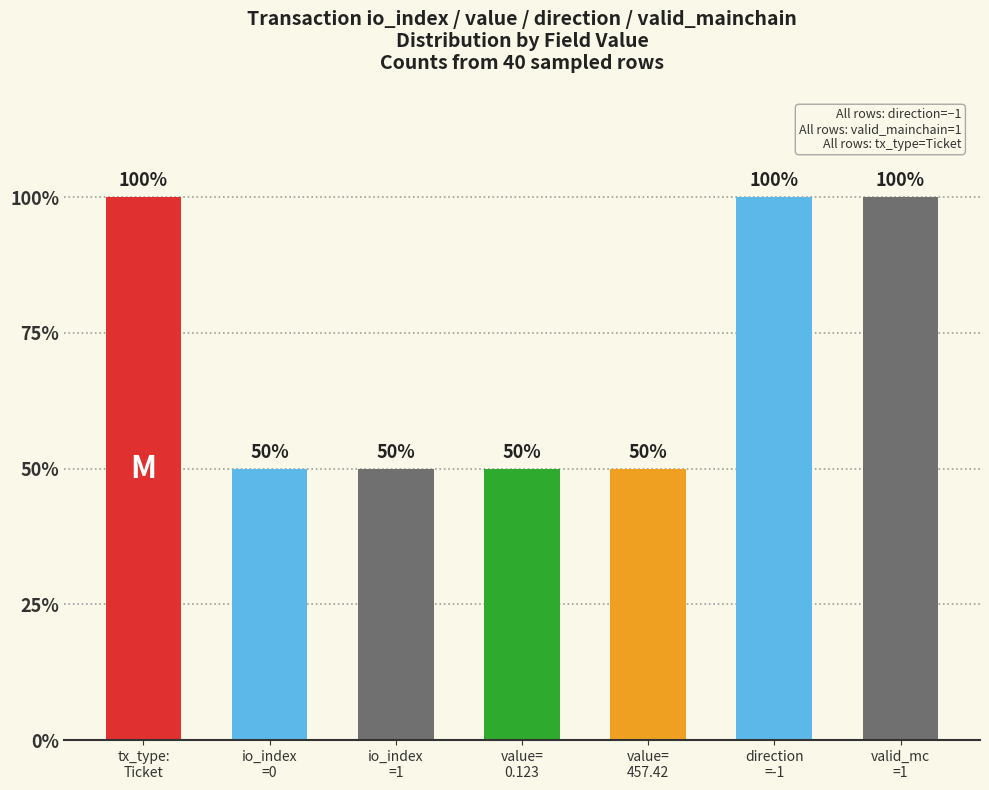

Reading left to right, list all the values displayed in this chart.

tx_type:
Ticket=40	io_index
=0=20	io_index
=1=20	value=
0.123=20	value=
457.42=20	direction
=-1=40	valid_mc
=1=40